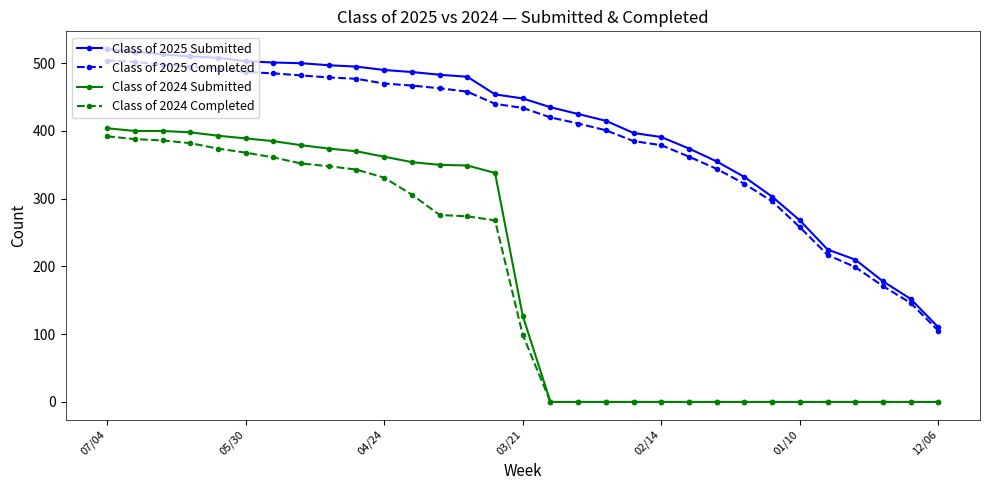

True or false: Class of 2024 Completed and Class of 2025 Completed intersect in this chart.

False